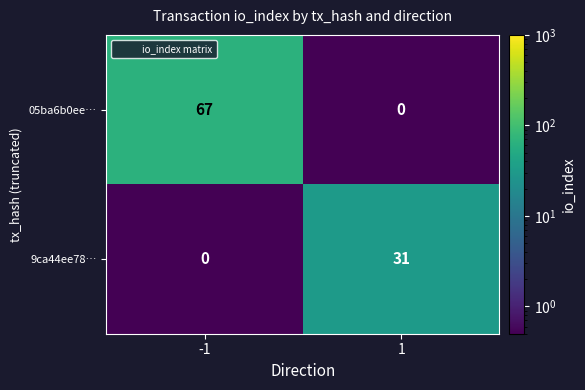

Which series has the largest total across all categories?

05ba6b0ee…